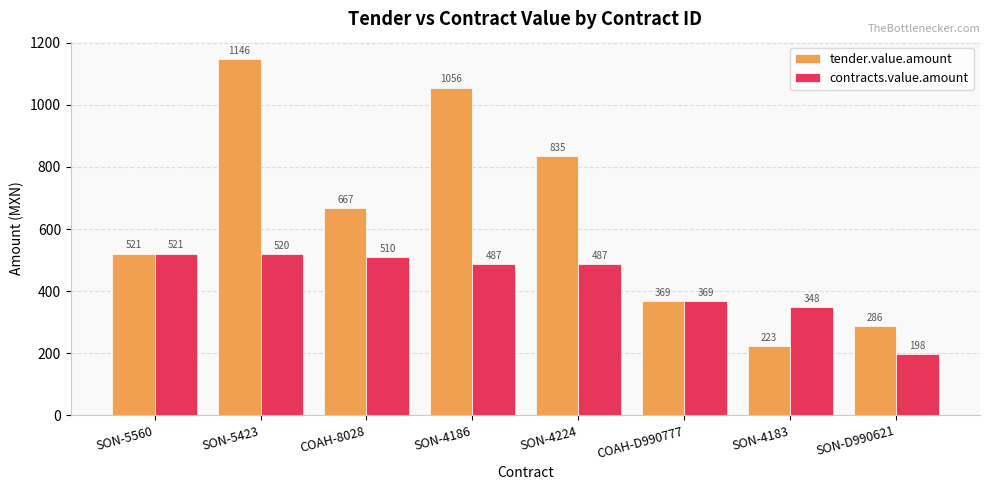

What position from the right is SON-4183?

2